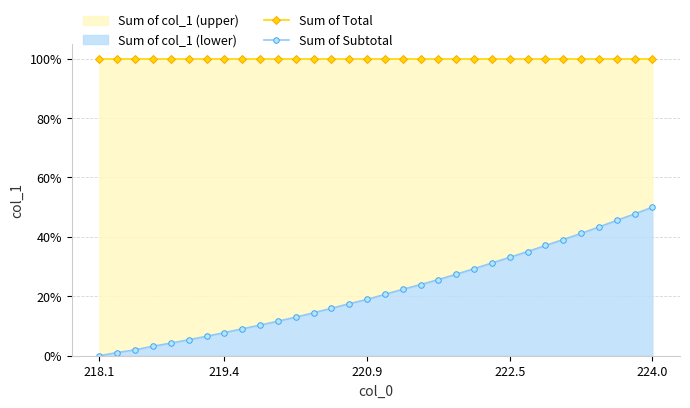

Rank the series by their average value, from highest to lowest.

Sum of Total, Sum of Subtotal